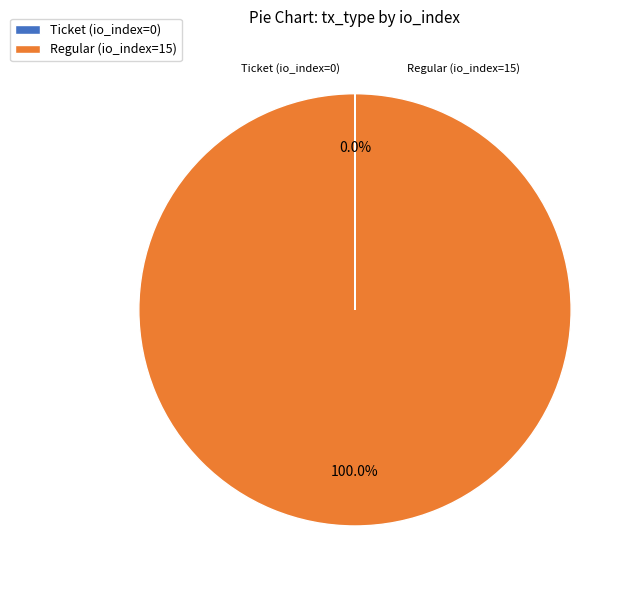

Is there any slice that represents more than half of the pie?

Yes